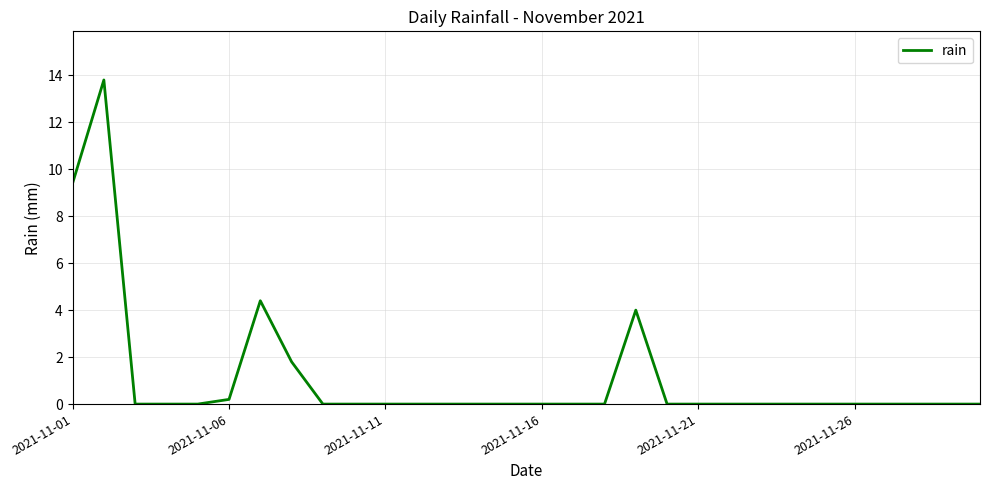

How many lines are shown in the chart?

1